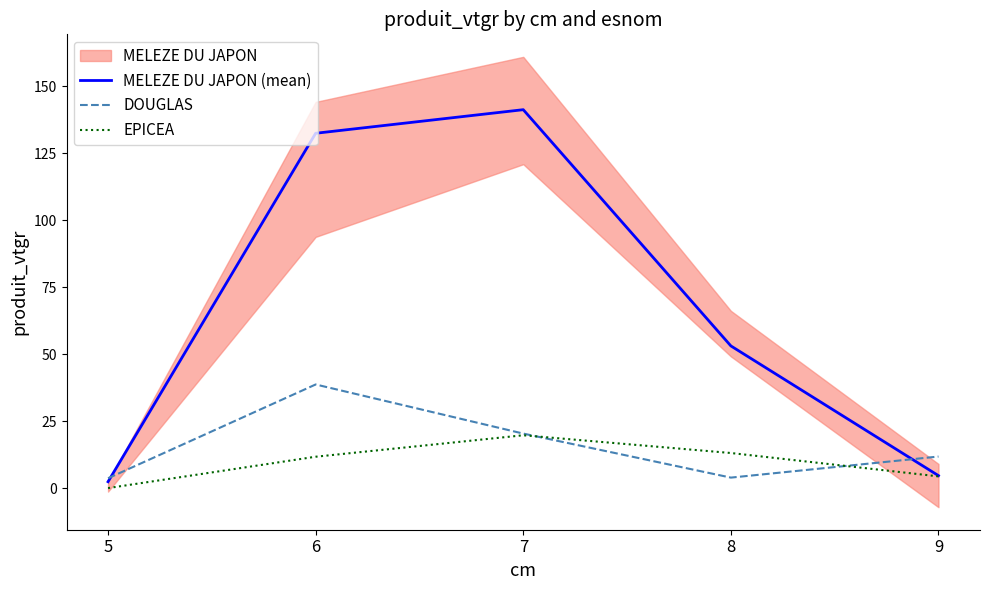

Is this an area chart (filled region under the line)?

No